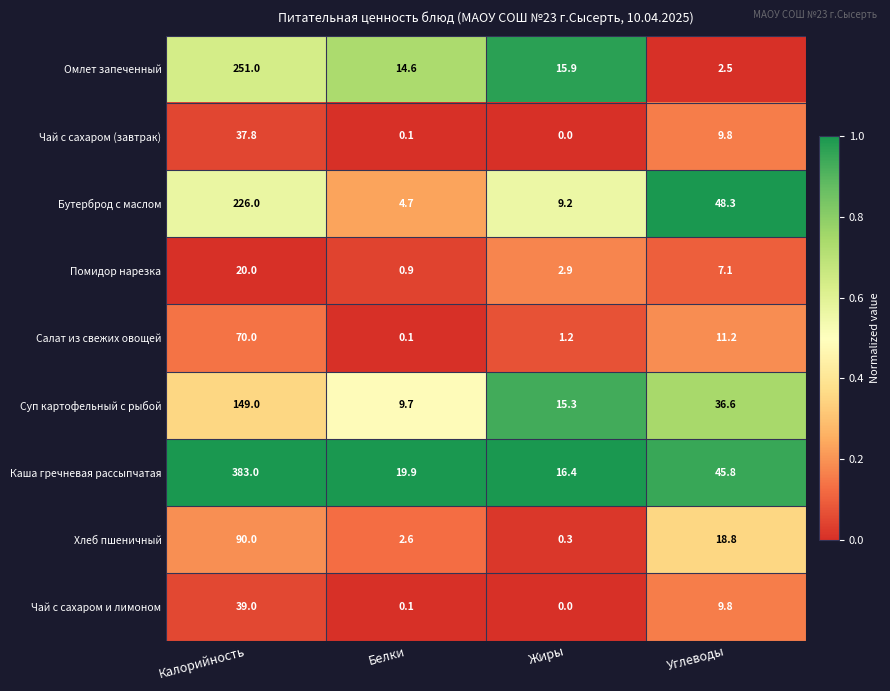

What value does the Хлеб пшеничный series have at Жиры?

0.3